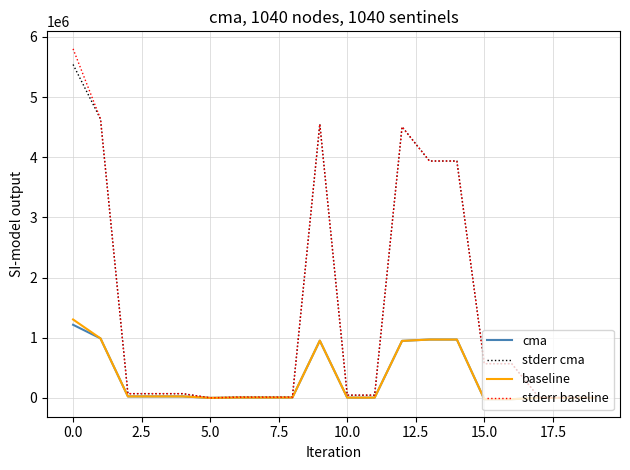

Which series has the largest range (max minus min)?

stderr baseline